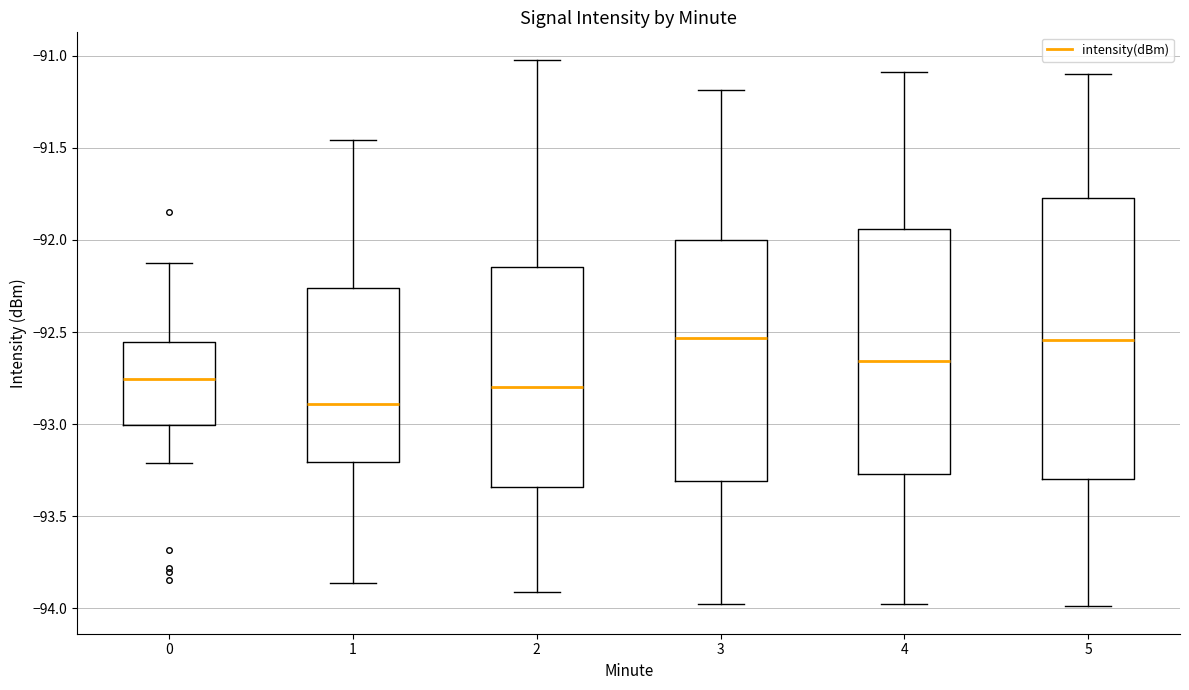

Where does the upper whisker of the box at x = 2 end on the y-axis? The values are not printed on the chart, so give them approximately, as read against the axis.

-91.00